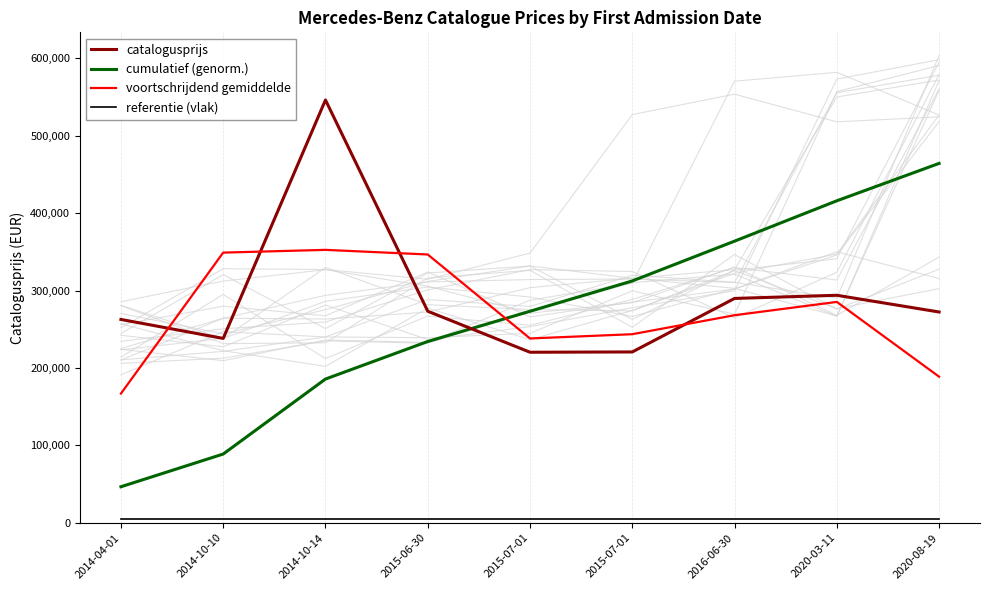

Between 2015-07-01 and 2020-03-11, which series saw the biggest shift?

cumulatief (genorm.)